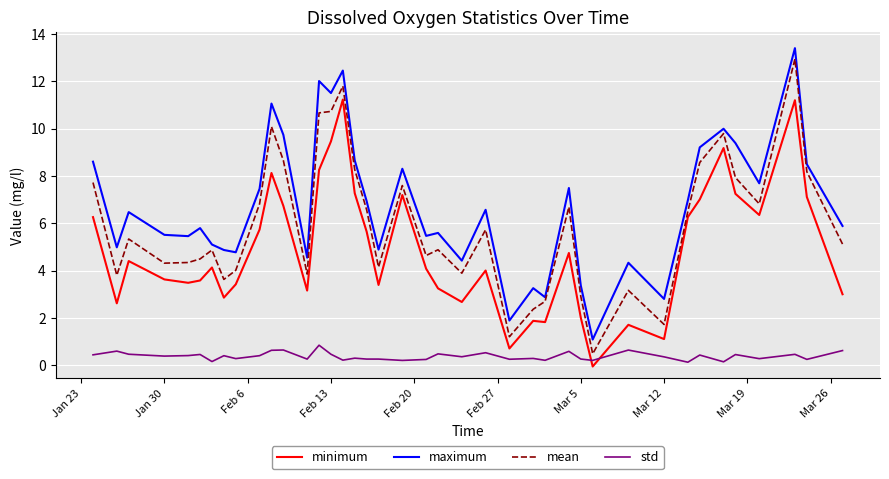

True or false: maximum and std cross at least once.

False